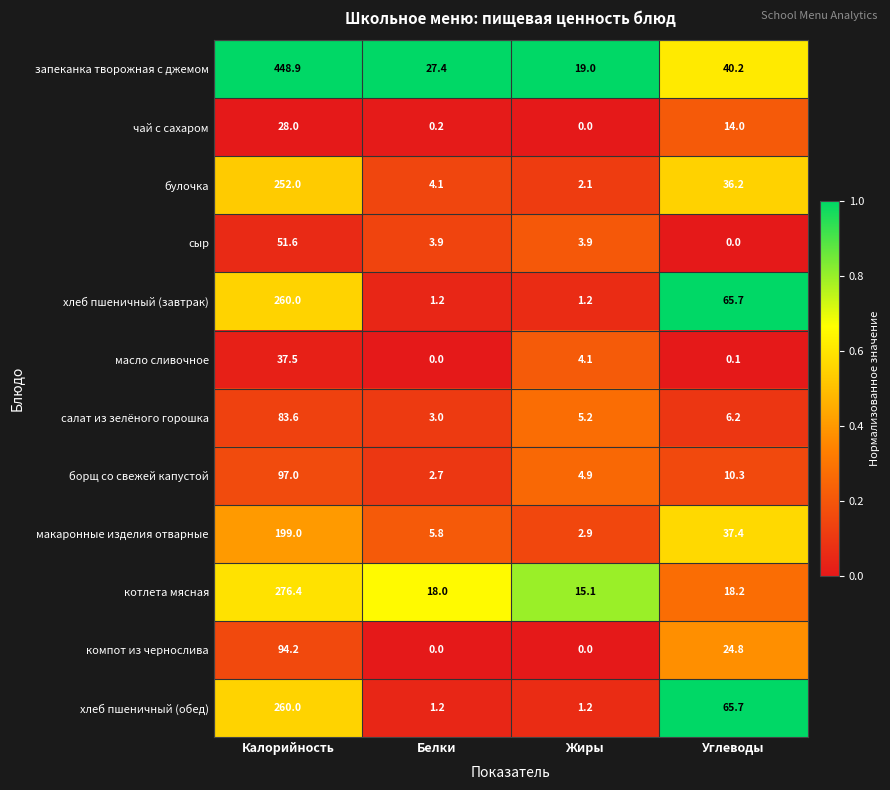

The макаронные изделия отварные series shows 5.8 at Белки. True or false?

True